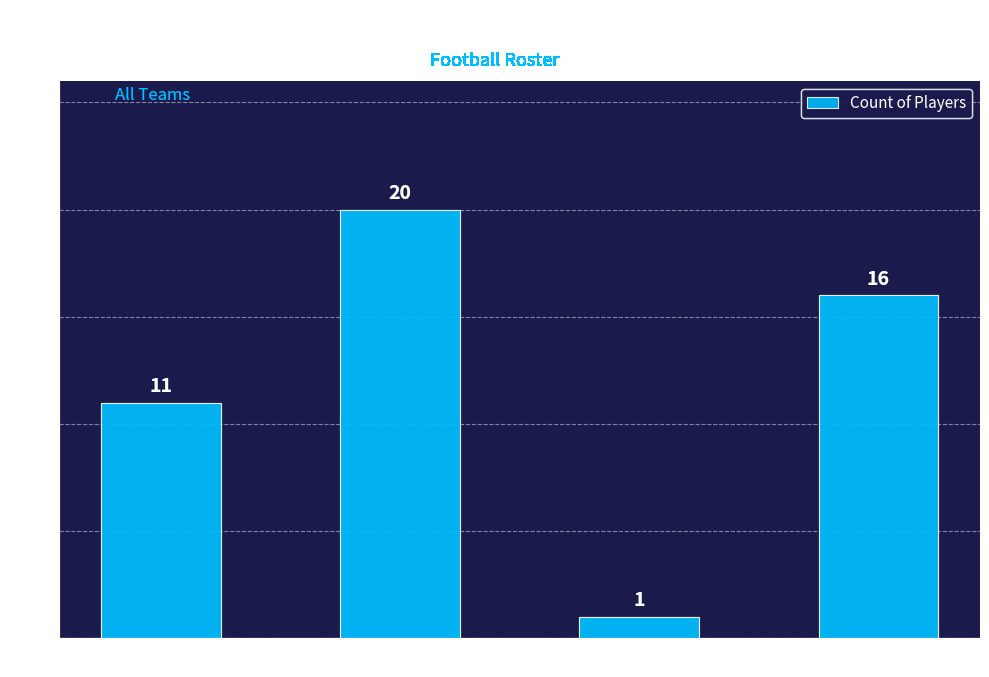

True or false: the data shows 0 at Grade 11.

False